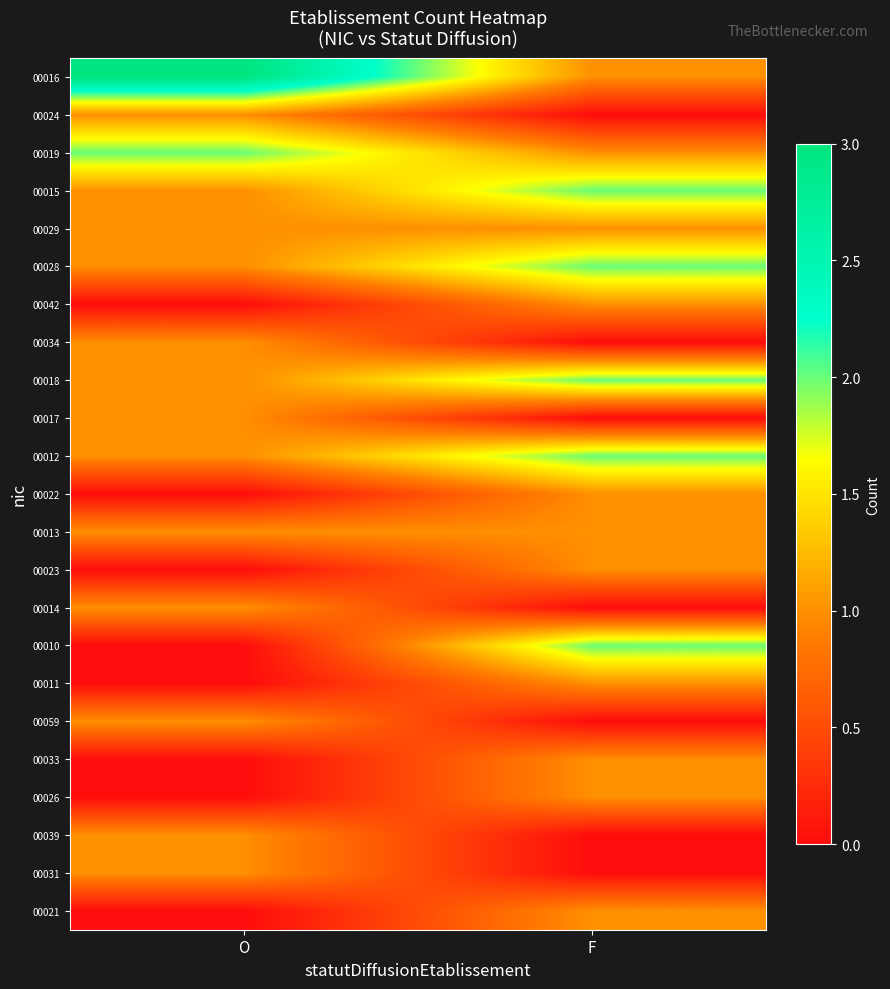

Which has a higher value, O or F?

O